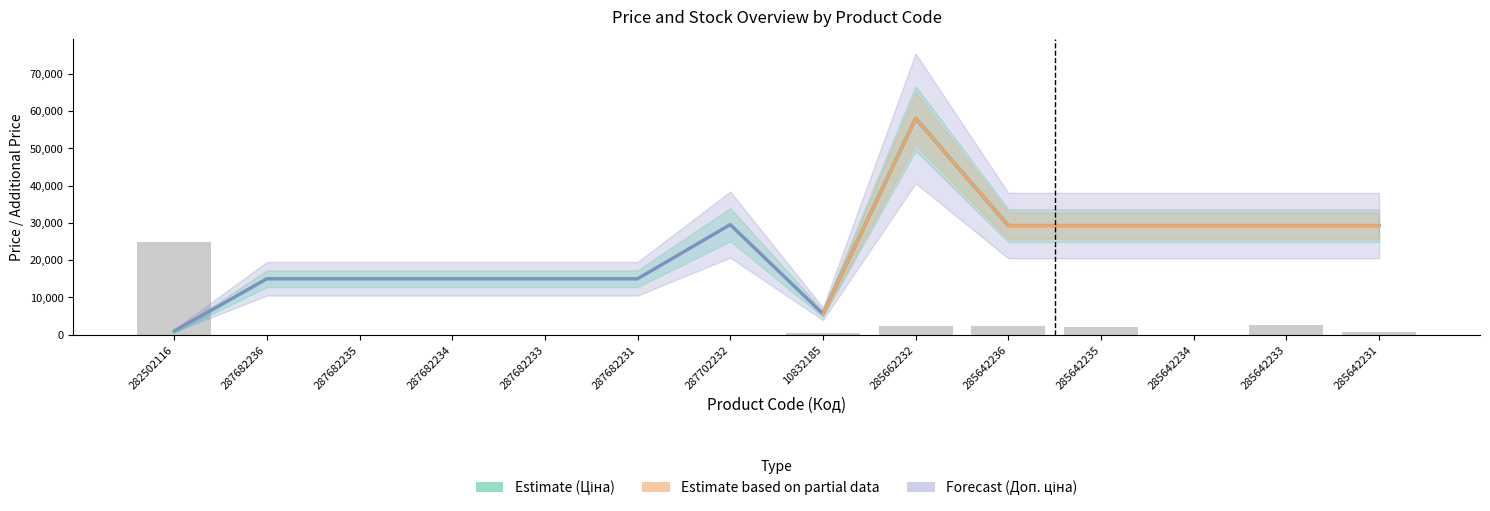

Where is Ціна nearest to the value 29425?

287702232